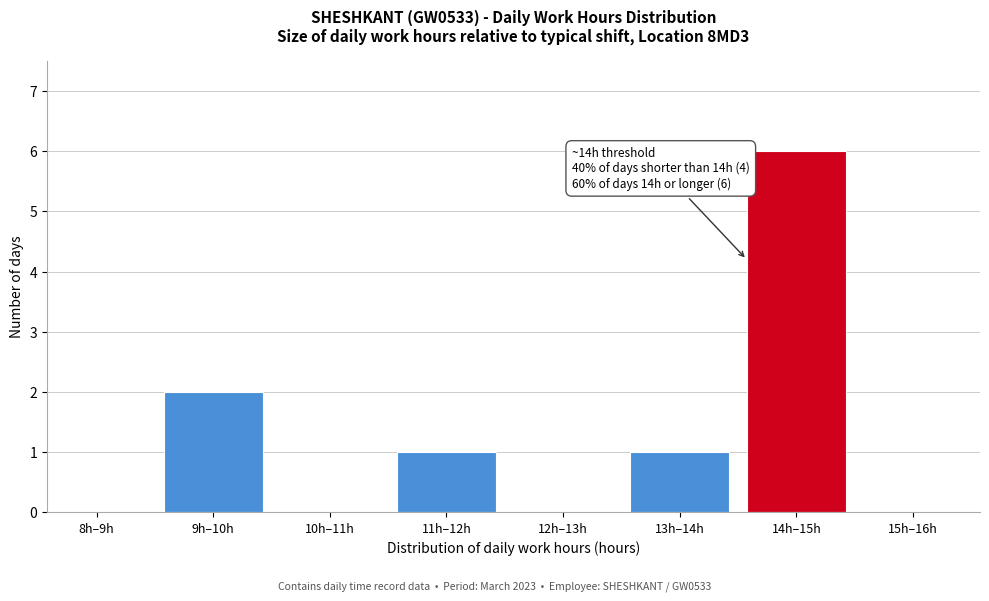

Reading left to right, extract all data points from this chart.

8h–9h=0	9h–10h=2	10h–11h=0	11h–12h=1	12h–13h=0	13h–14h=1	14h–15h=6	15h–16h=0